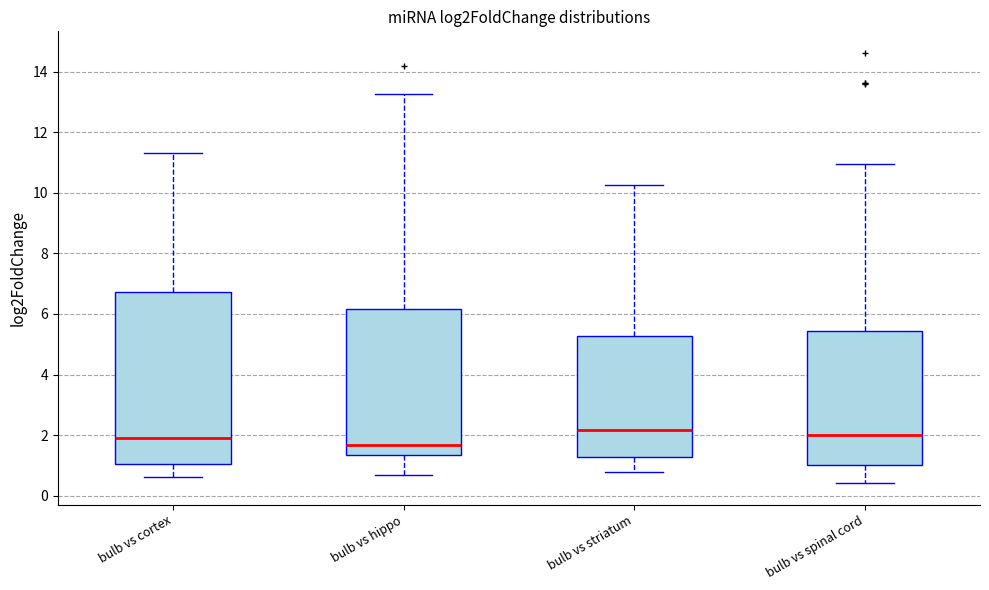

Which box is the tallest, from its lower edge to its upper edge?

bulb vs cortex